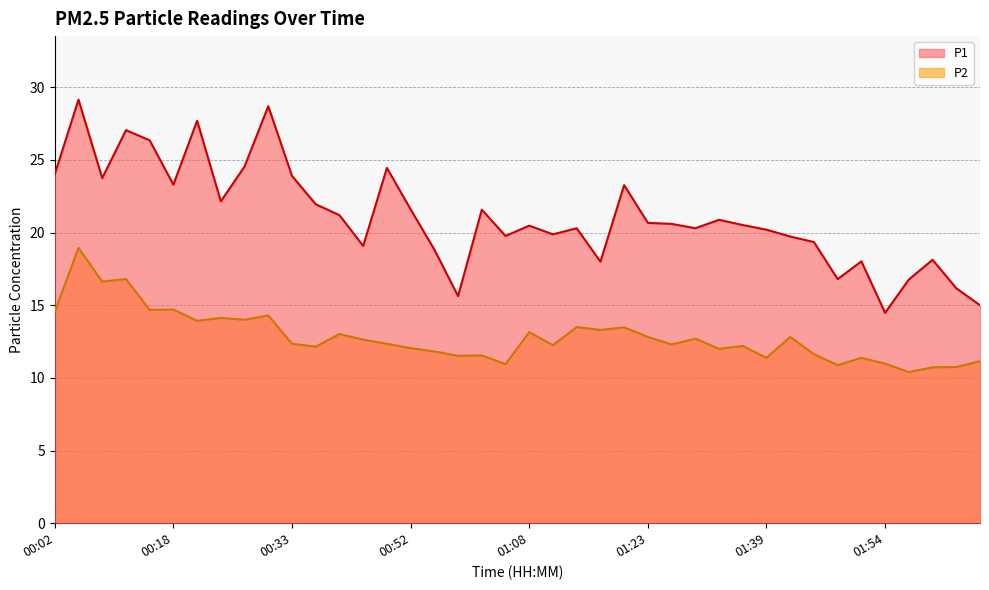

Which series has the widest spread of values?

P1